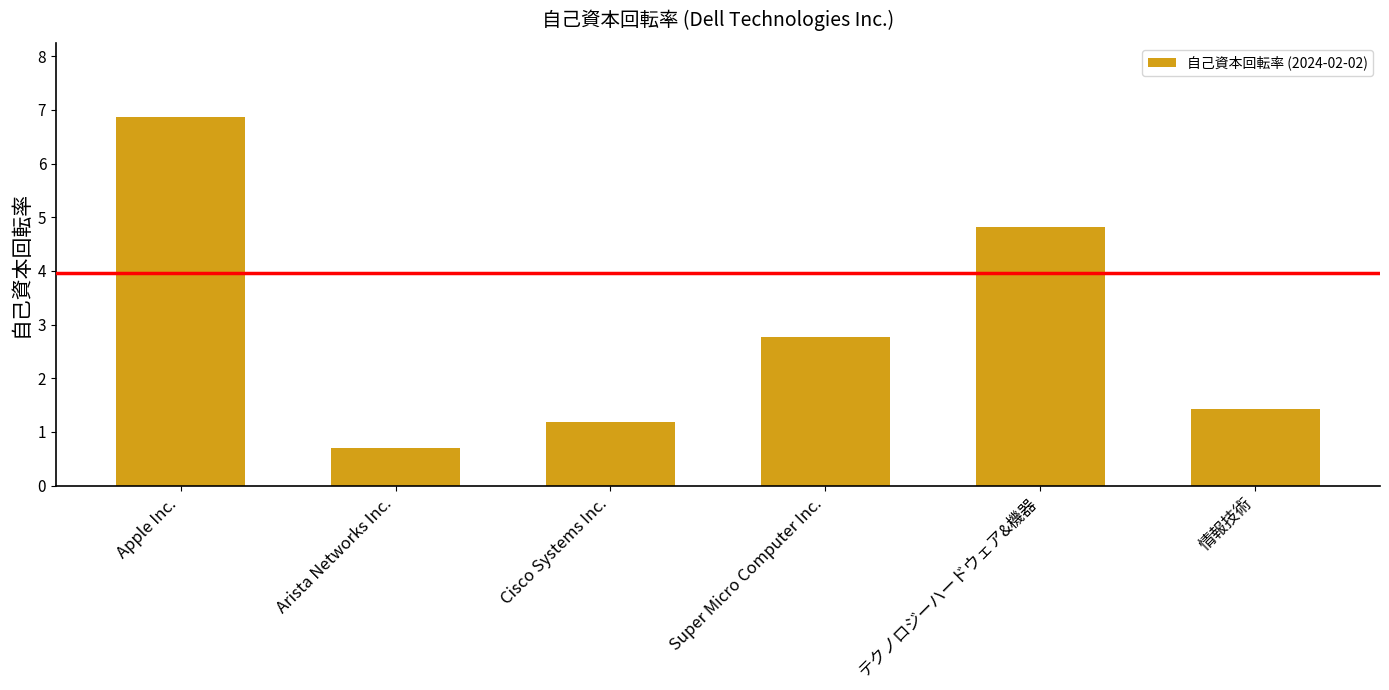

Does the chart contain any negative values?

No